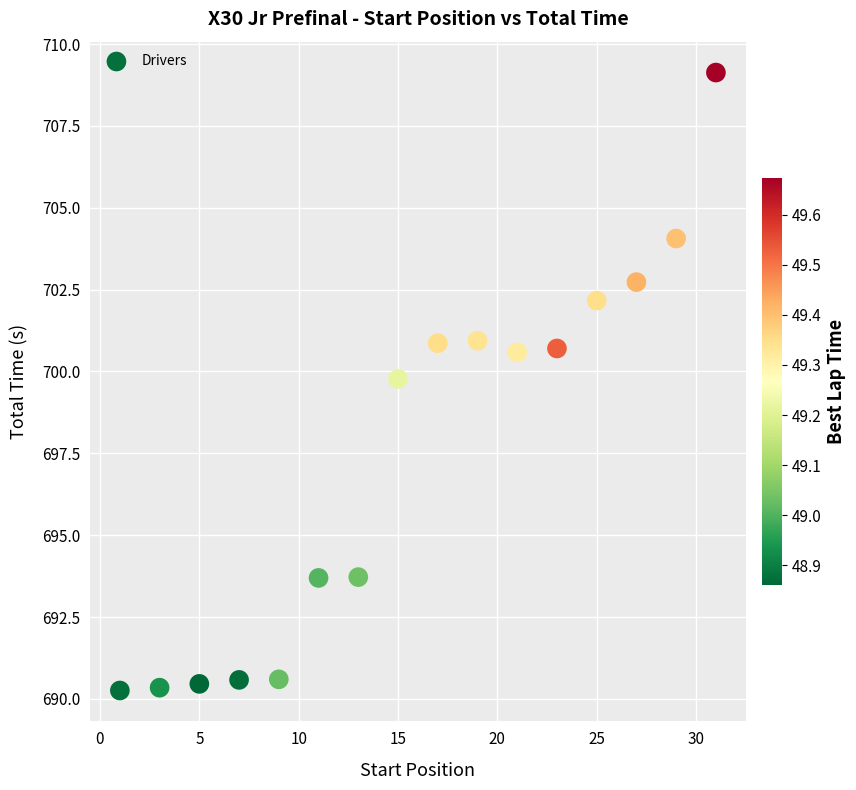

What is the range of X values (max minus min)?

30.0